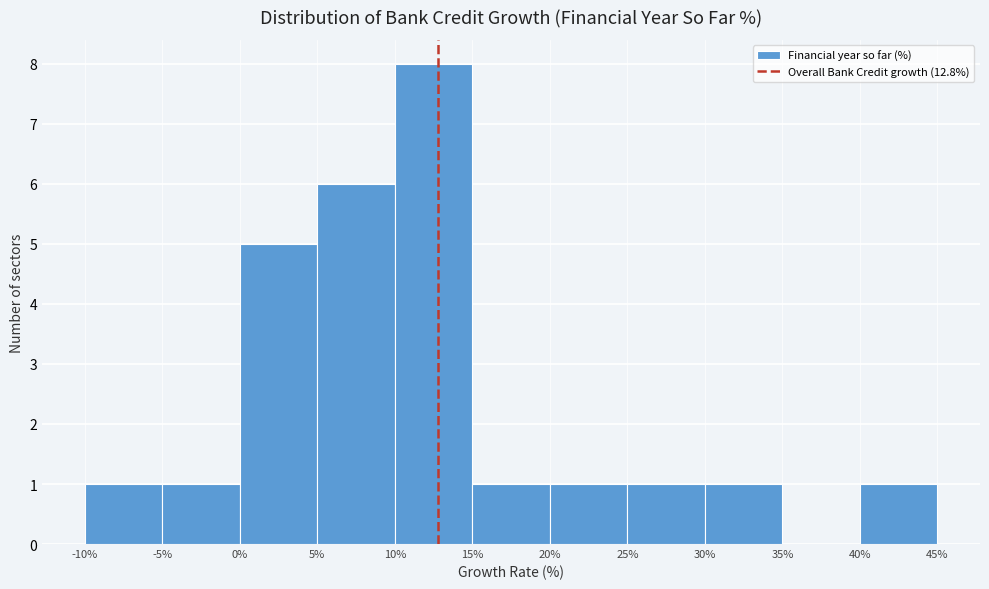

Reading left to right, transcribe this chart: for each bar, give the range it covers on the x-axis and its height. The values are not printed on the chart, so give them approximately, as read against the axis.

-10% to -5%: 1
-5% to 0%: 1
0% to 5%: 5
5% to 10%: 6
10% to 15%: 8
15% to 20%: 1
20% to 25%: 1
25% to 30%: 1
30% to 35%: 1
35% to 40%: 0
40% to 45%: 1